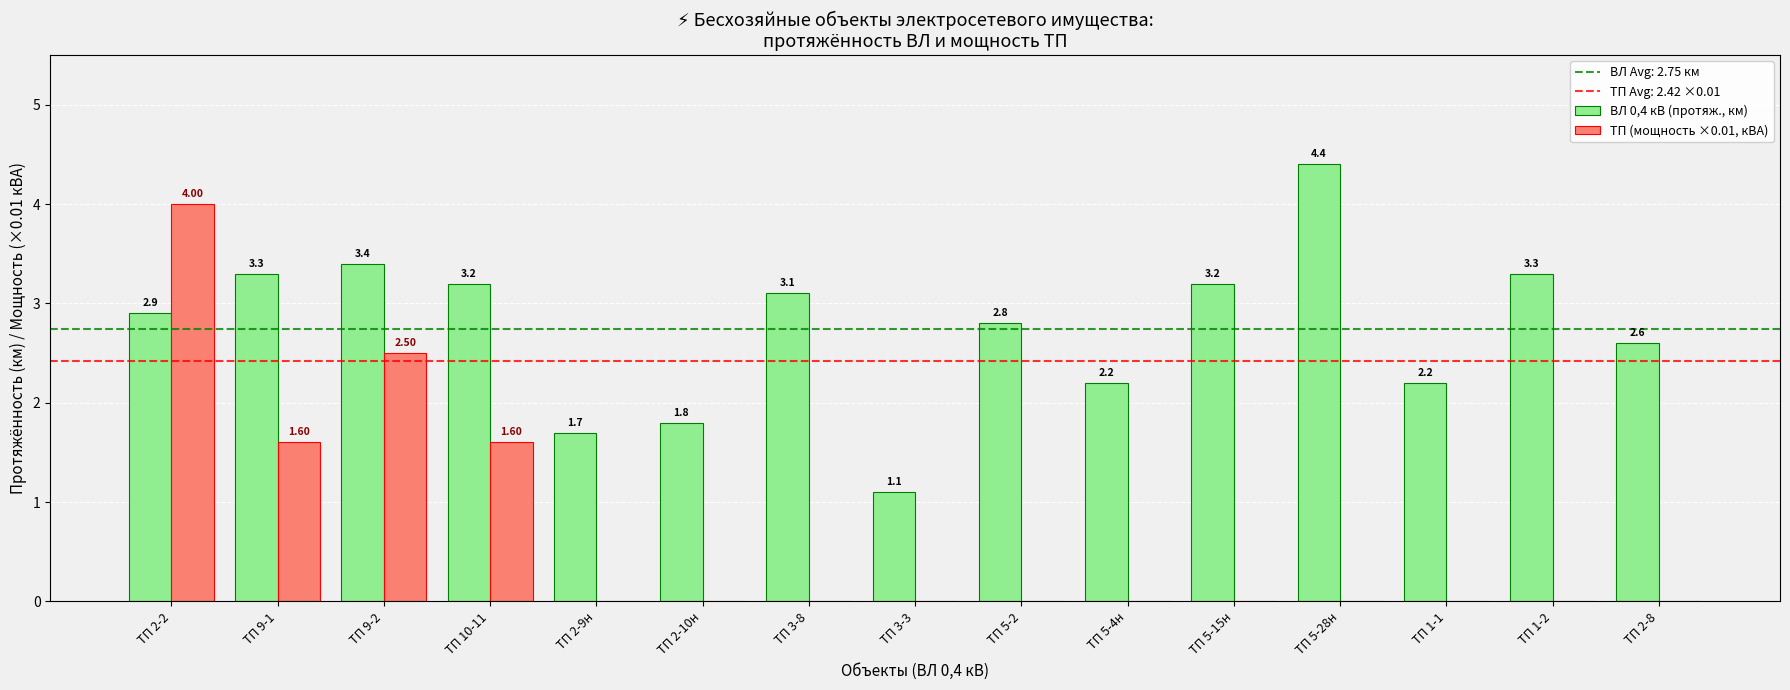

Between ТП 5-2 and ТП 5-28н, which series saw the biggest shift?

ВЛ 0,4 кВ (протяж., км)